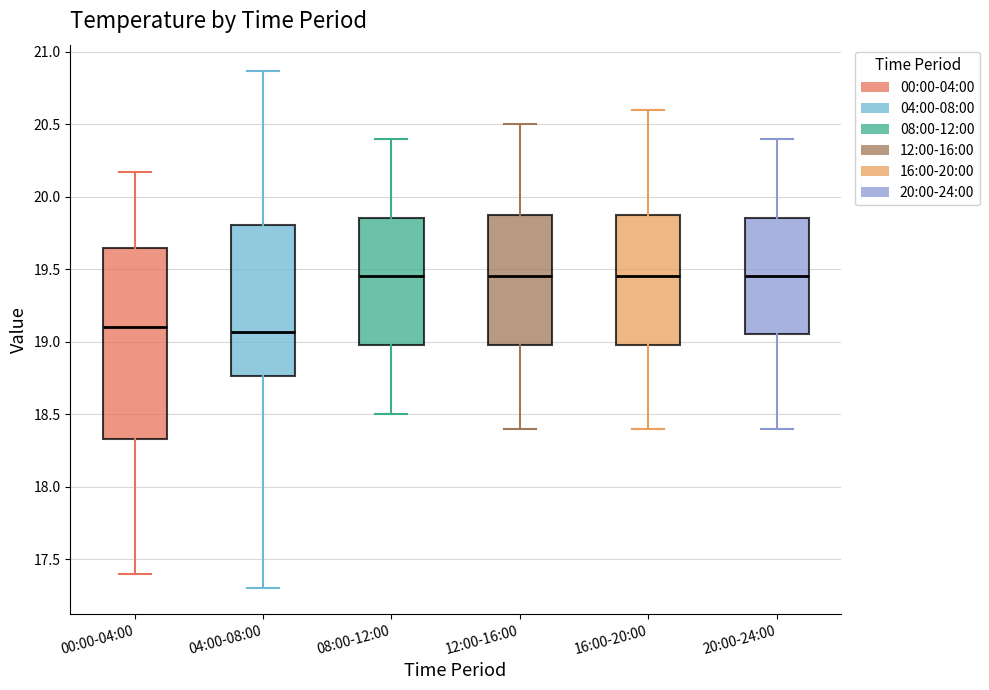

Comparing the boxes themselves (not the whiskers), which one is the tallest?

00:00-04:00